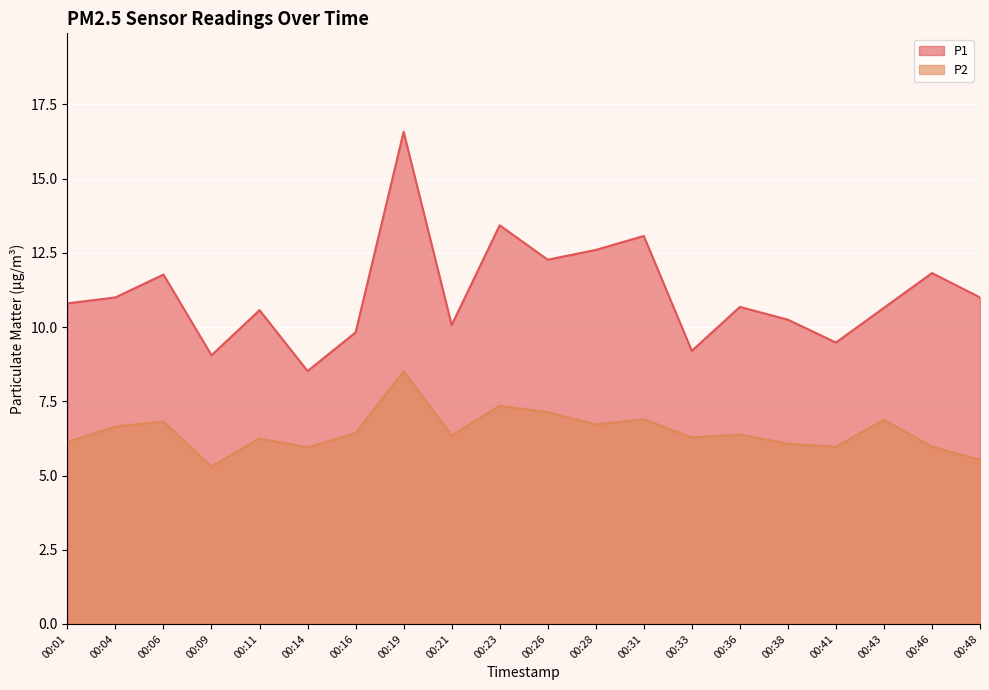

At which label does P1 first exceed 10?

00:01